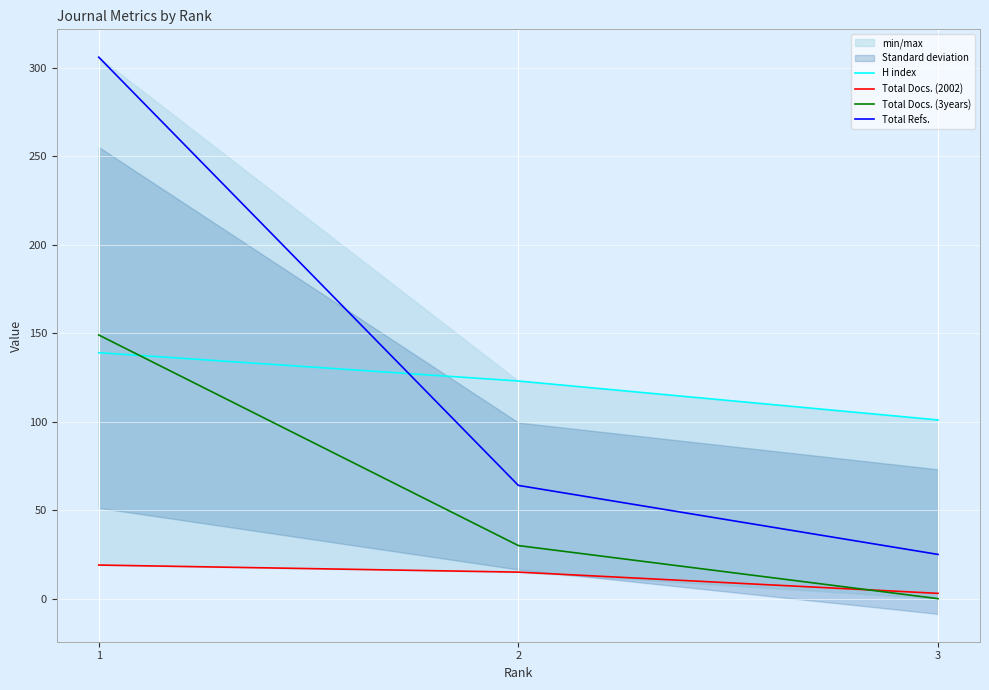

At which category does the chart reach its minimum across all series?

3